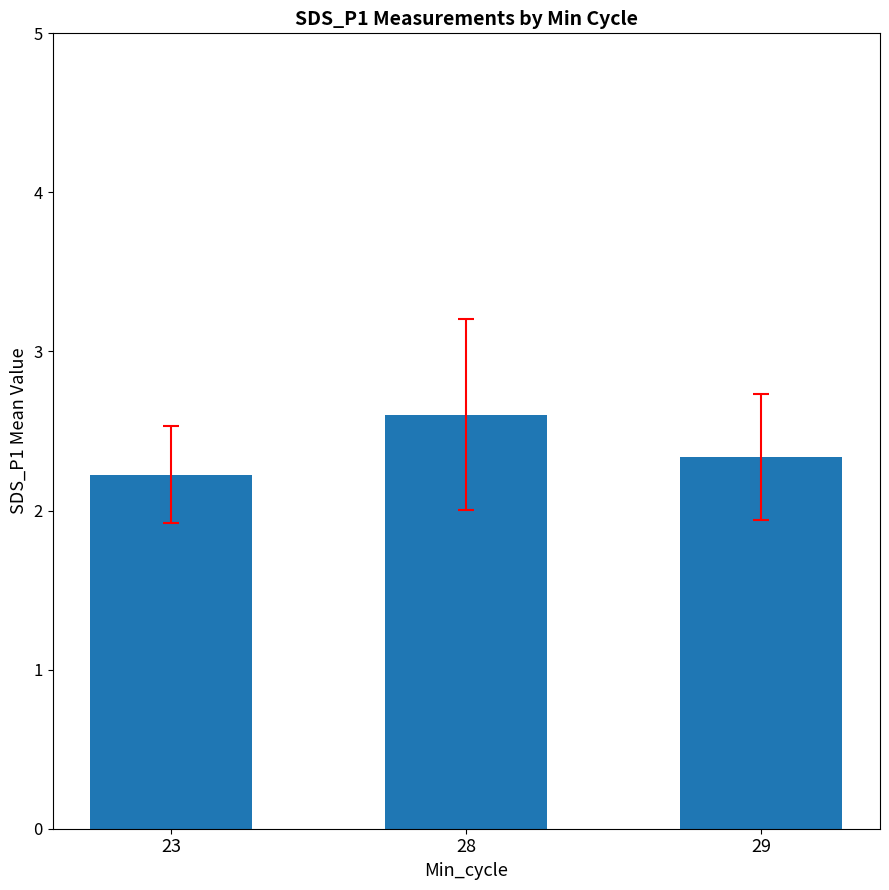

What is the difference between the maximum and minimum values?

0.4